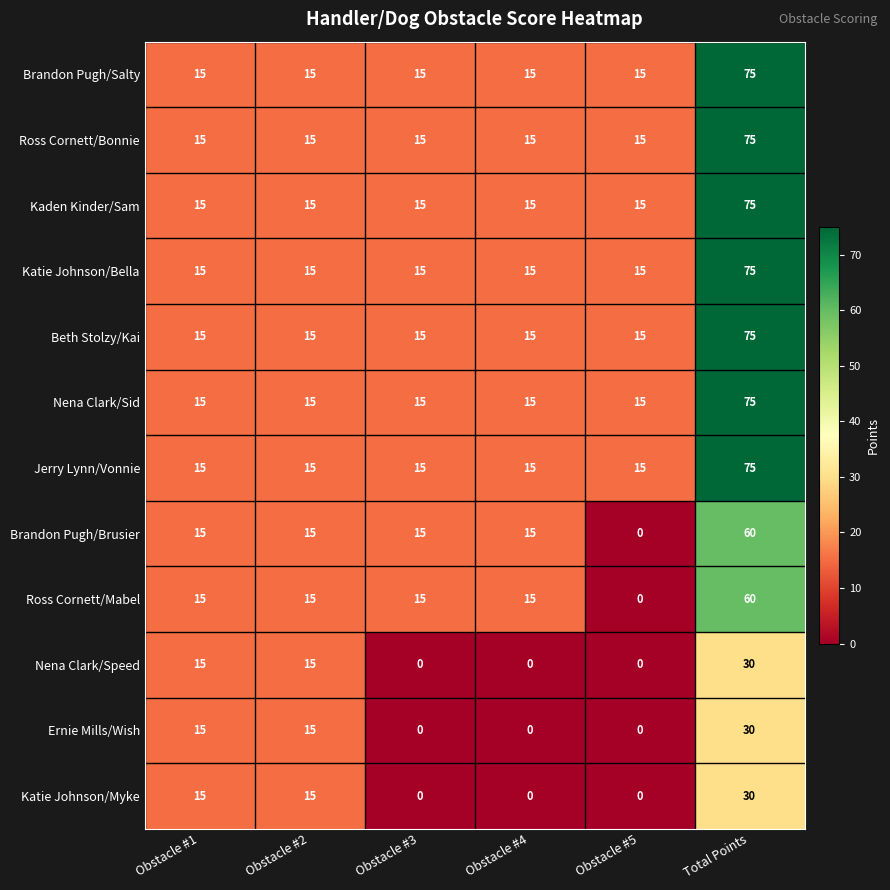

At which category is the sum across all series the highest?

Total Points